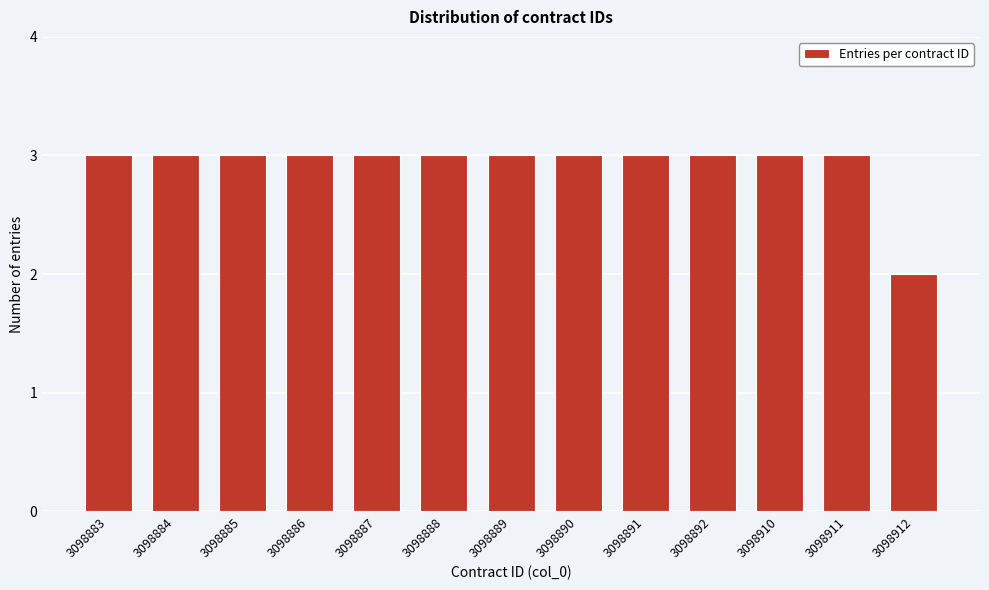

Reading left to right, list all the values displayed in this chart.

3098883=3	3098884=3	3098885=3	3098886=3	3098887=3	3098888=3	3098889=3	3098890=3	3098891=3	3098892=3	3098910=3	3098911=3	3098912=2